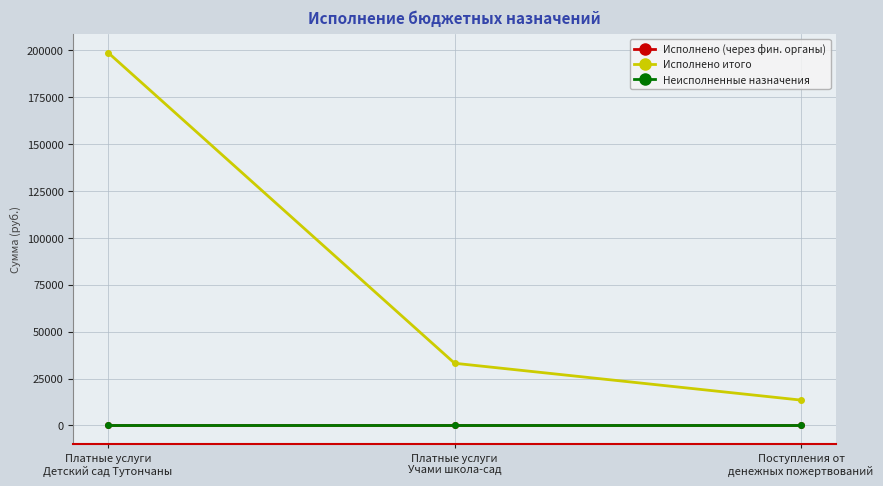

The value of Исполнено итого at Платные услуги
Учами школа-сад is 54126.3. True or false?

False